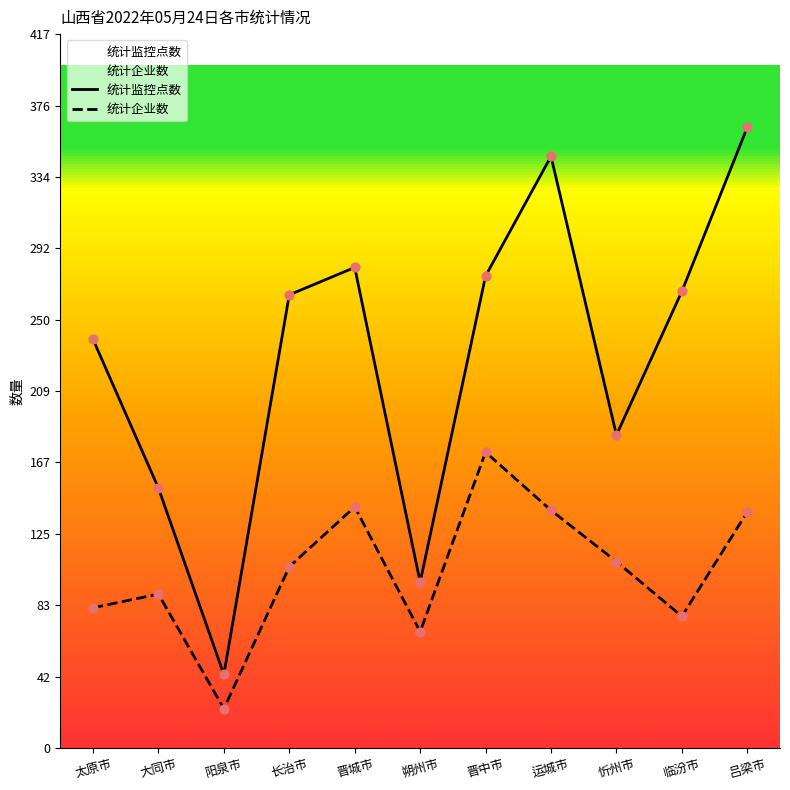

At how many categories does at least one series exceed 96?

10